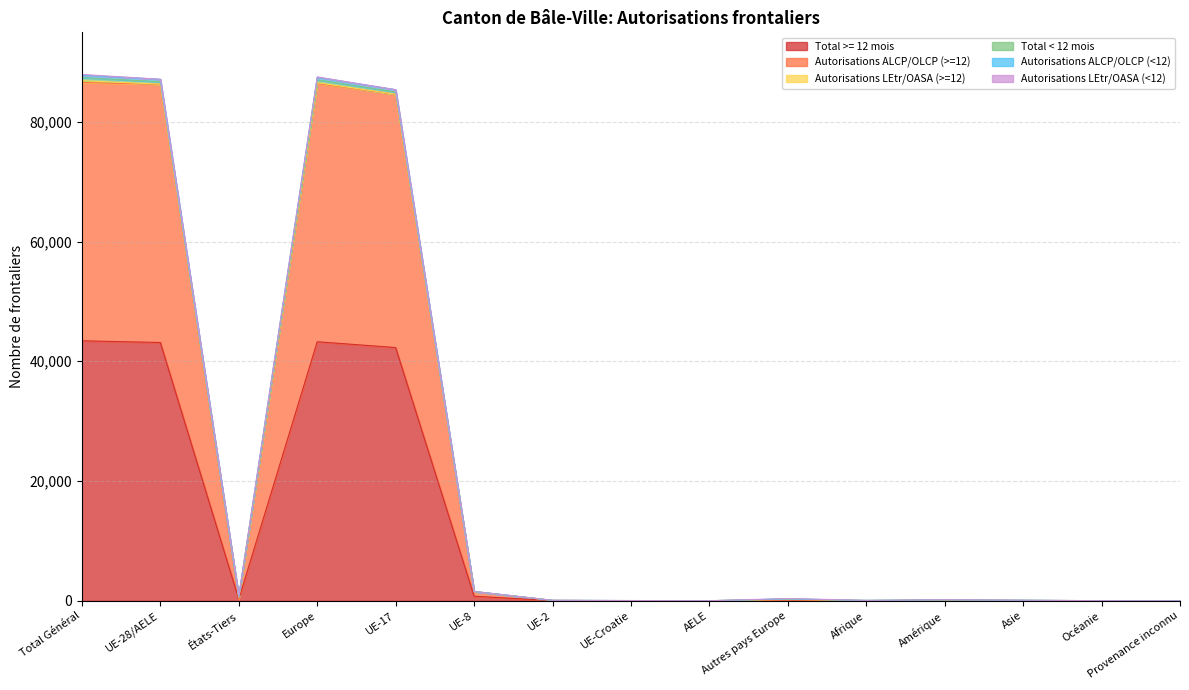

Read the Total >= 12 mois value at UE-2.

38